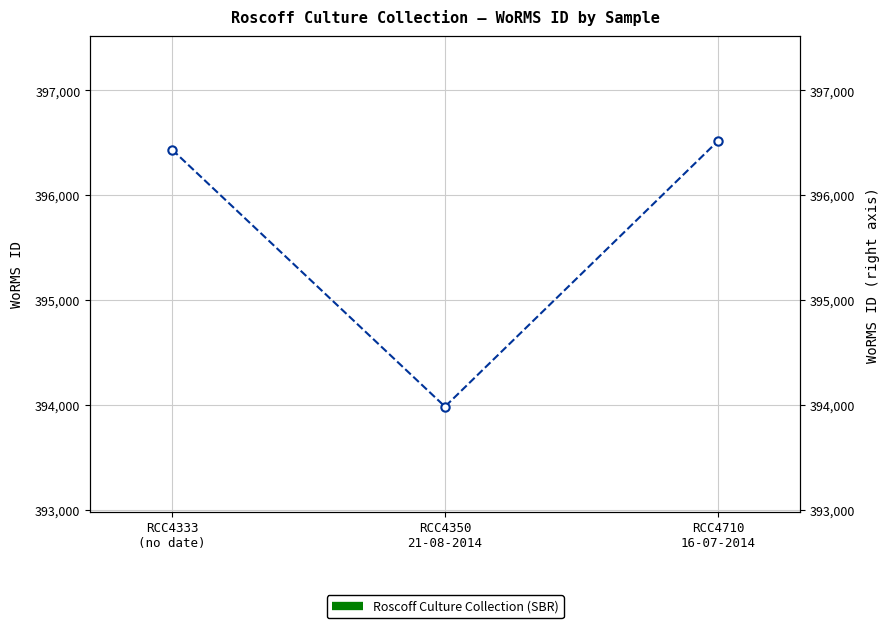

Does the chart have visible grid lines?

Yes